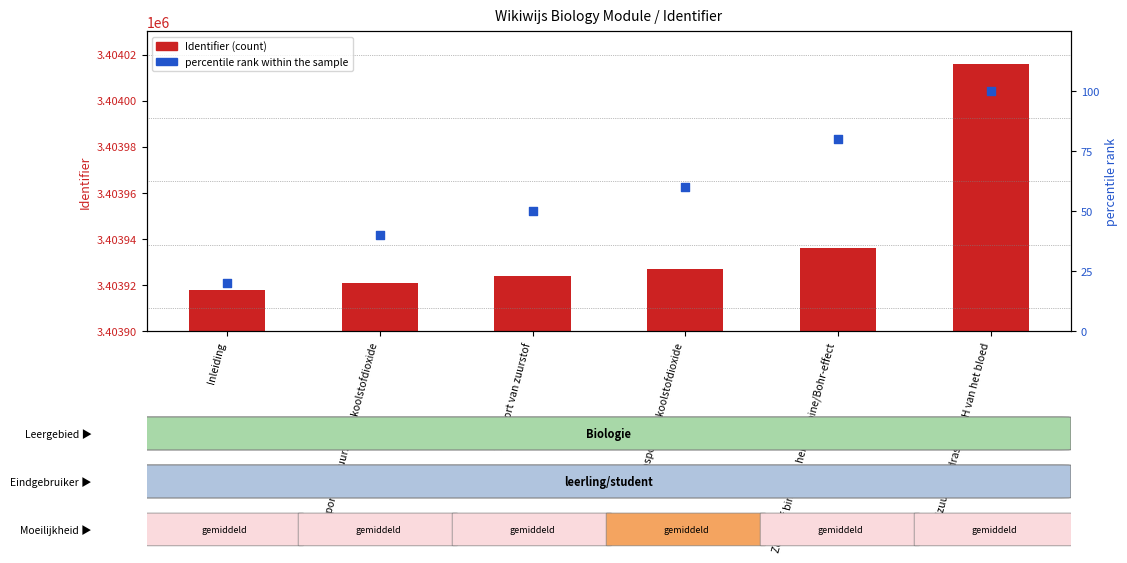

Which series reaches the minimum Y coordinate?

percentile rank within the sample